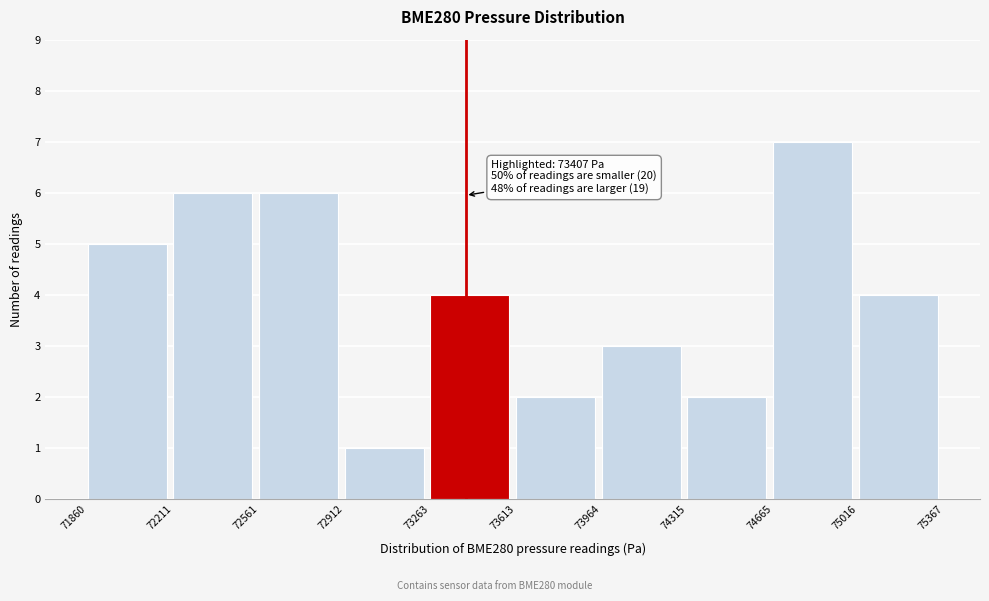

Over which range of the x-axis is the bar tallest?

74665 to 75016